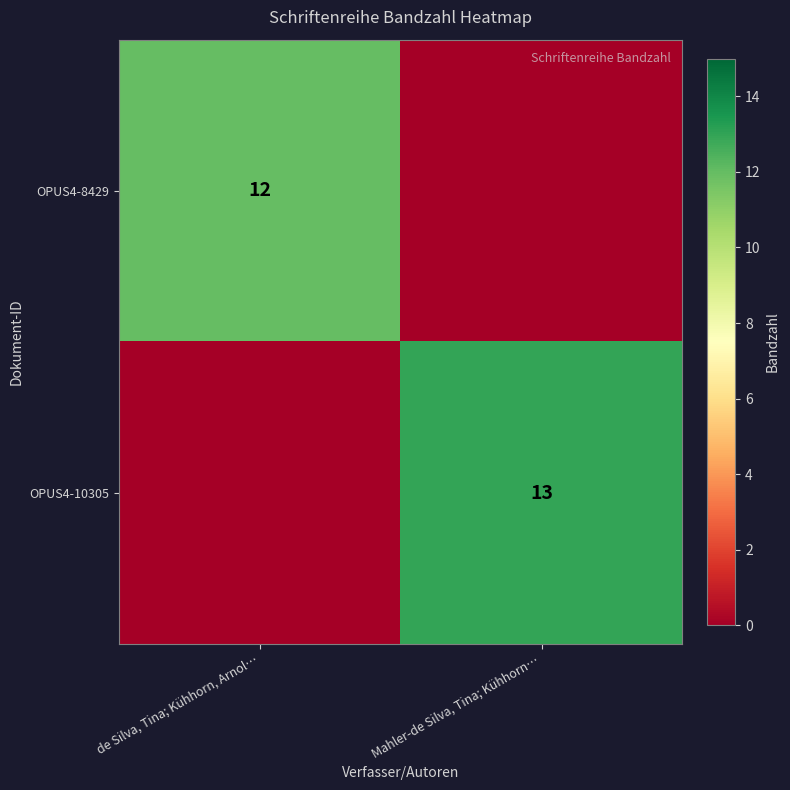

The OPUS4-8429 series shows 12 at de Silva, Tina; Kühhorn, Arnol…. True or false?

True